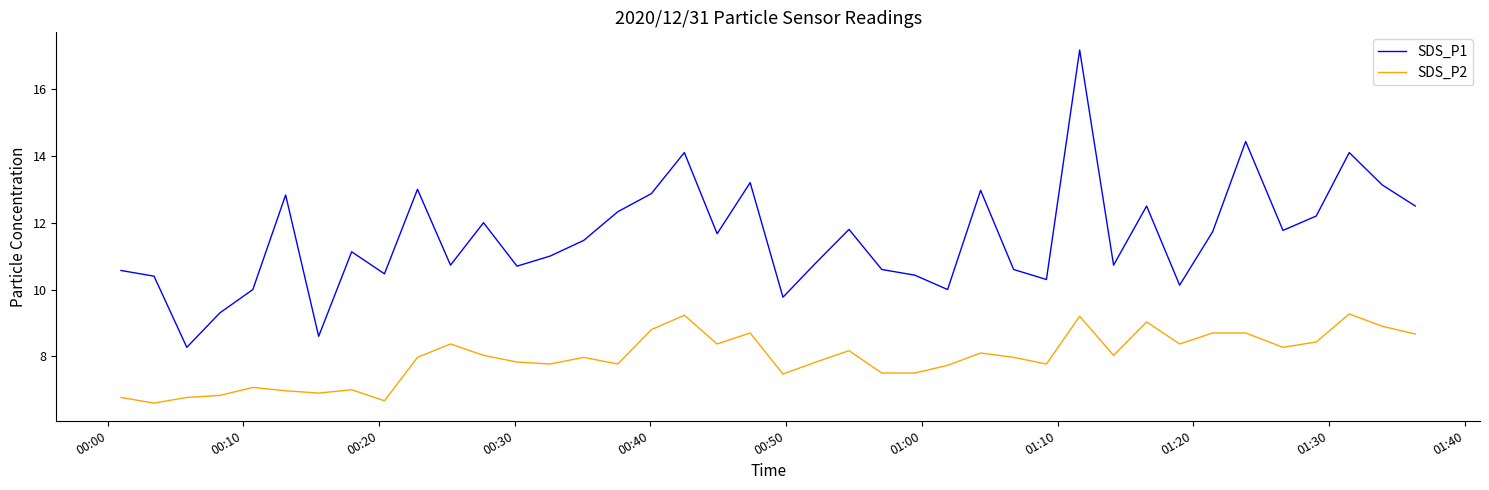

Rank the series by their maximum value, from highest to lowest.

SDS_P1, SDS_P2